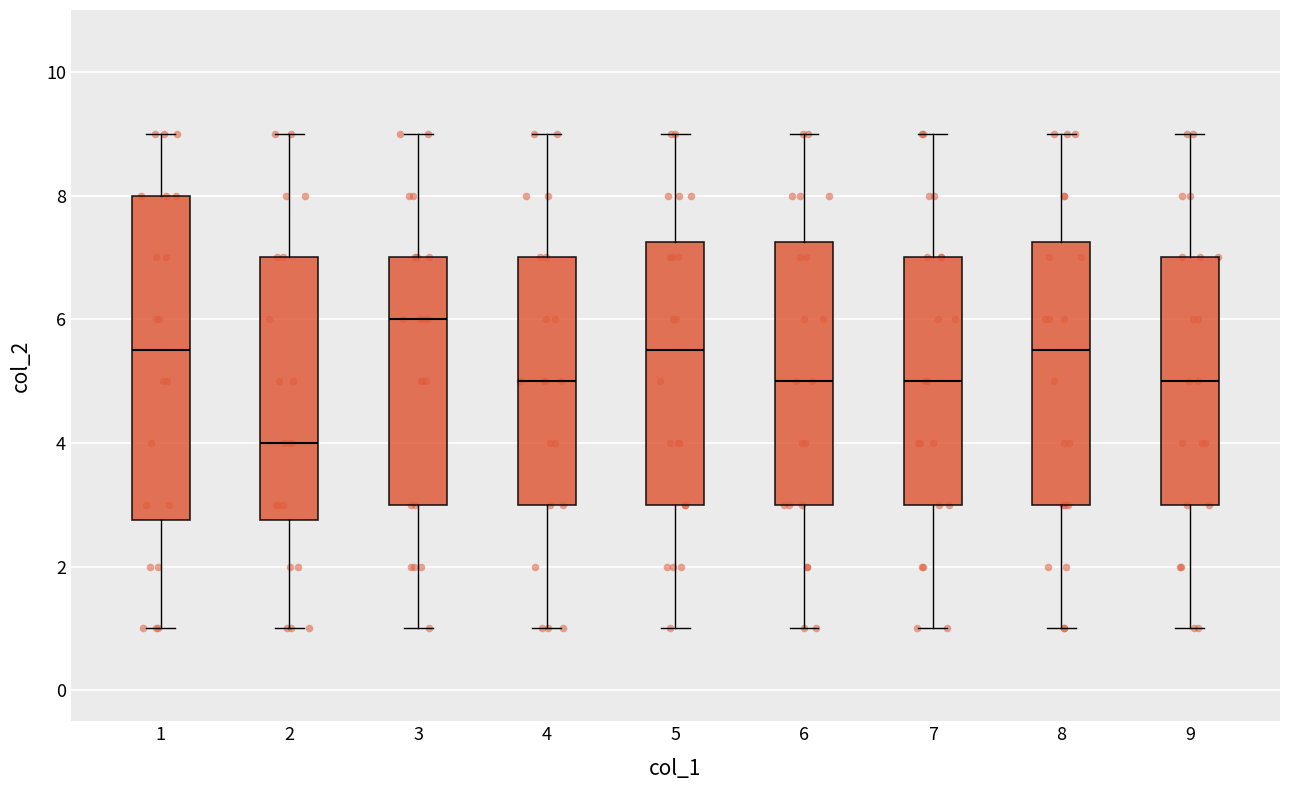

Comparing the boxes themselves (not the whiskers), which one is the tallest?

1